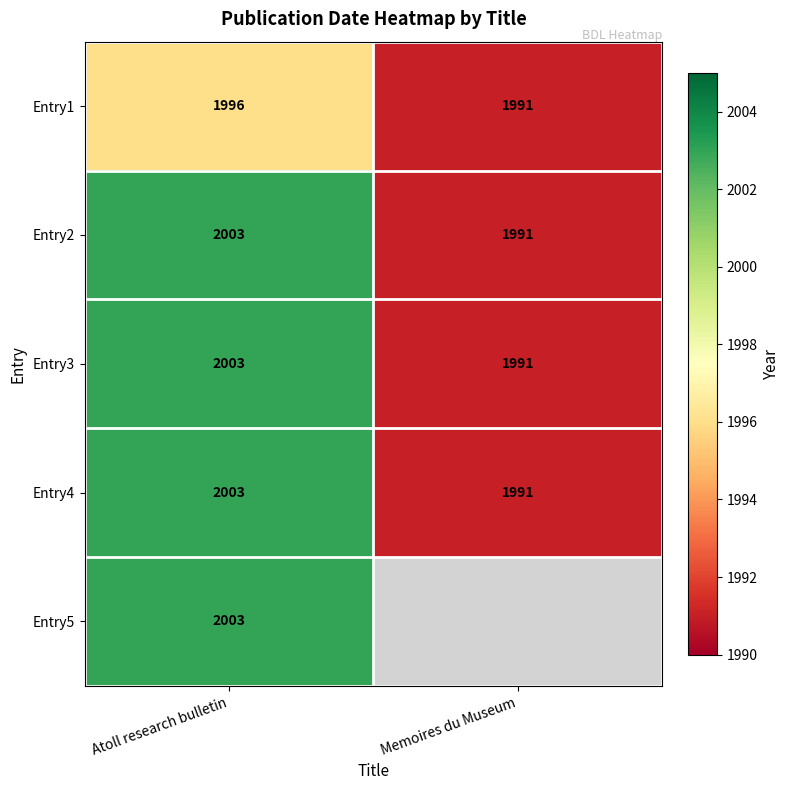

Which category has the highest value across all series?

Atoll research bulletin